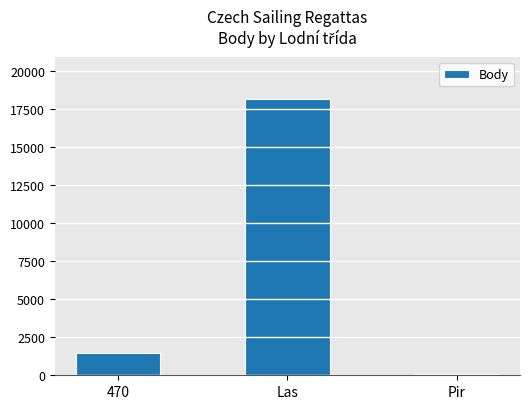

Approximately how many times larger is the value at 470 compared to Las?

0.1